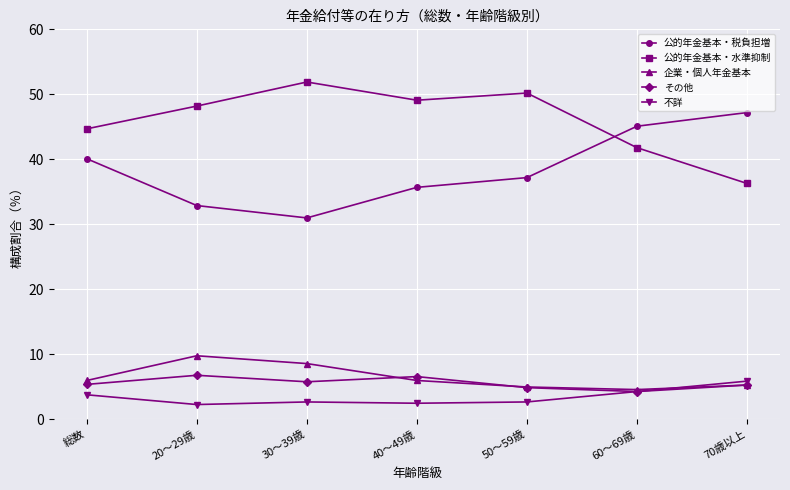

Where is the first local maximum for 公的年金基本・水準抑制?

30～39歳